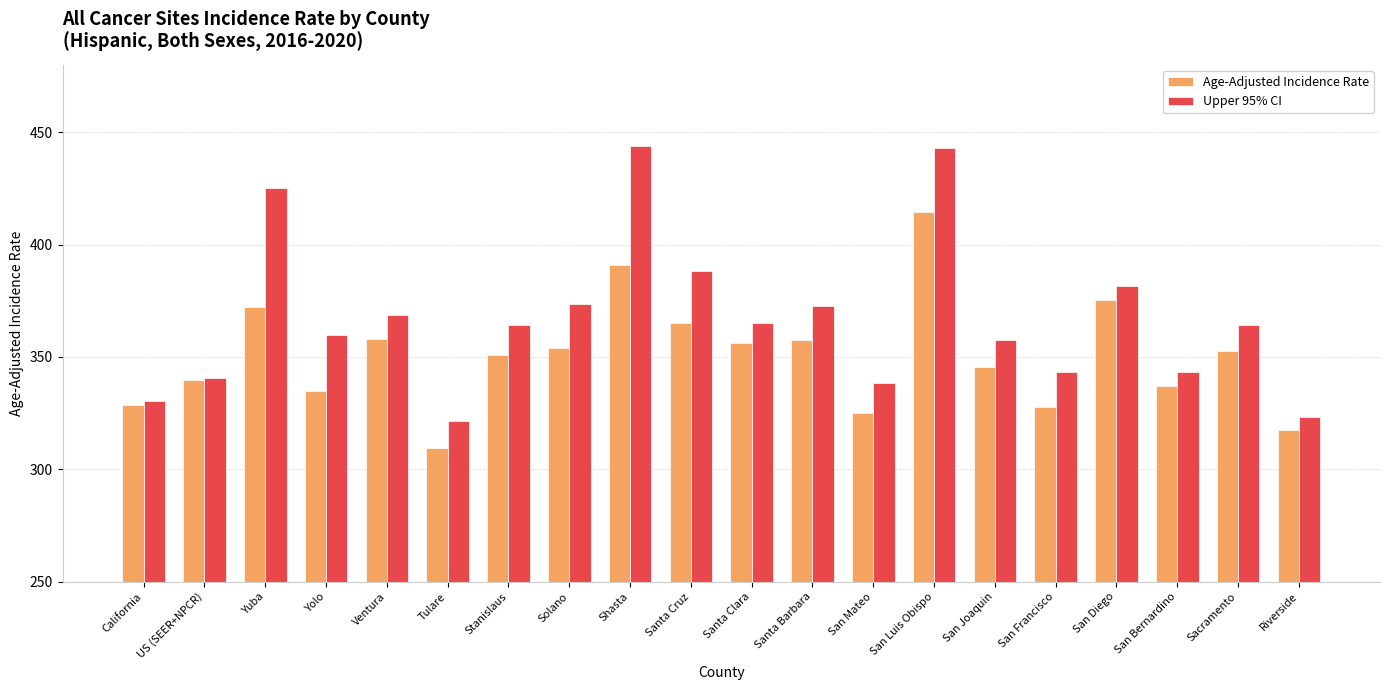

Between Santa Barbara and San Luis Obispo, which series saw the biggest shift?

Upper 95% CI